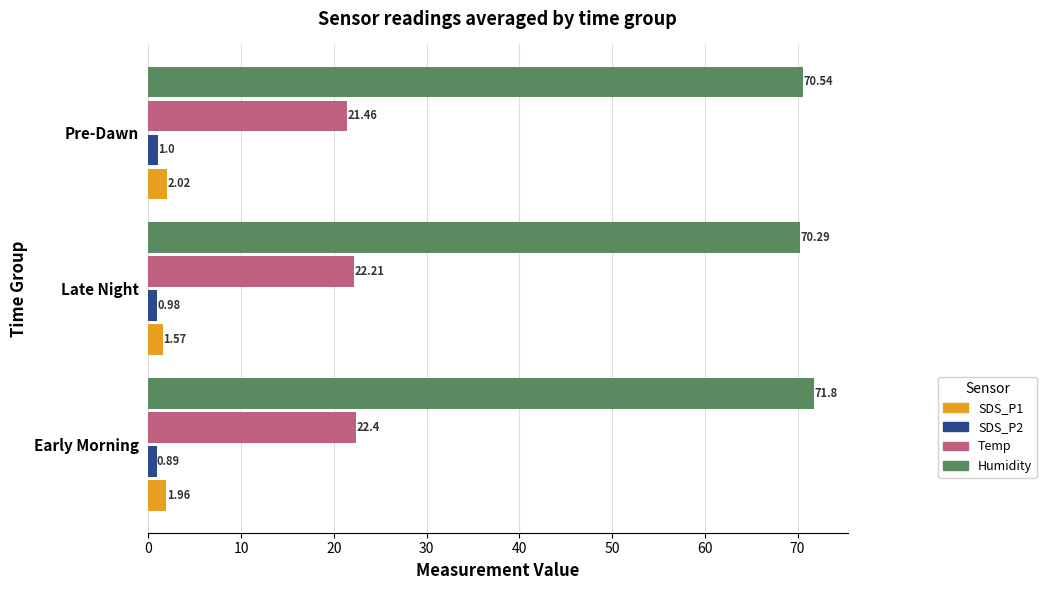

Which series has the widest spread of values?

Humidity